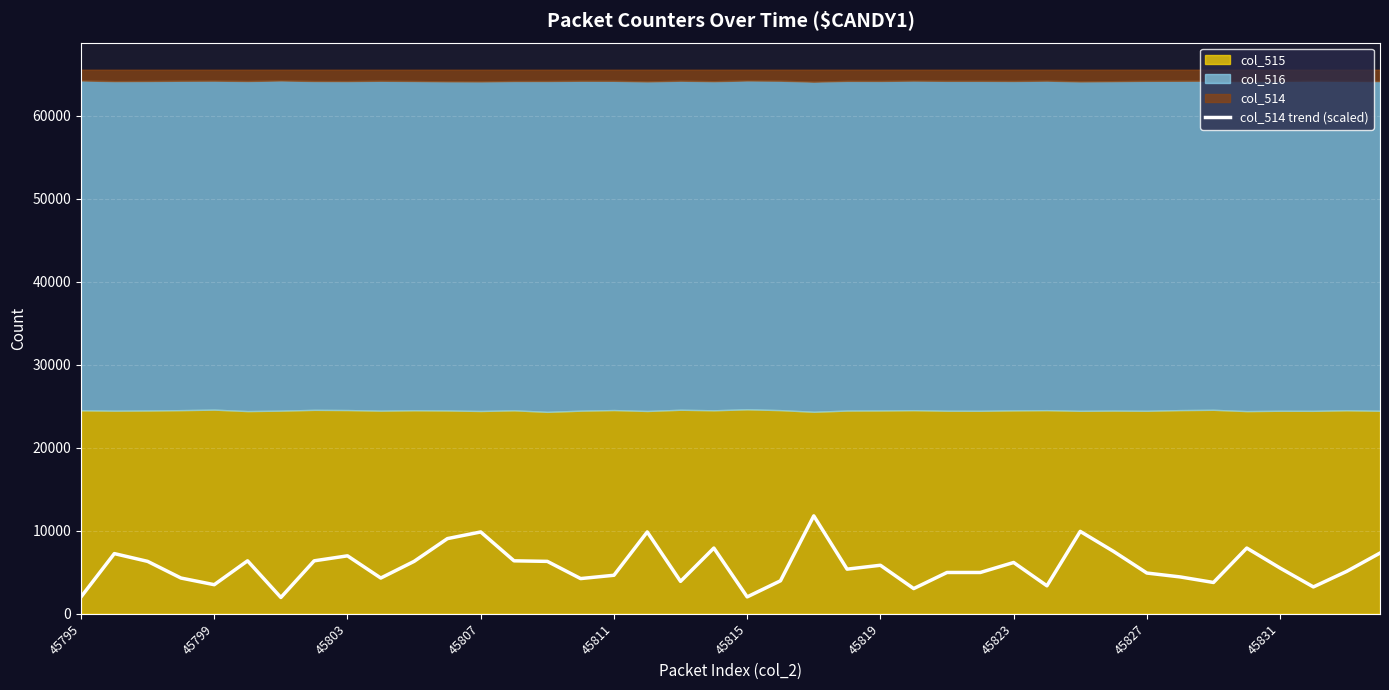

What is the maximum value shown in the chart?

11796.3